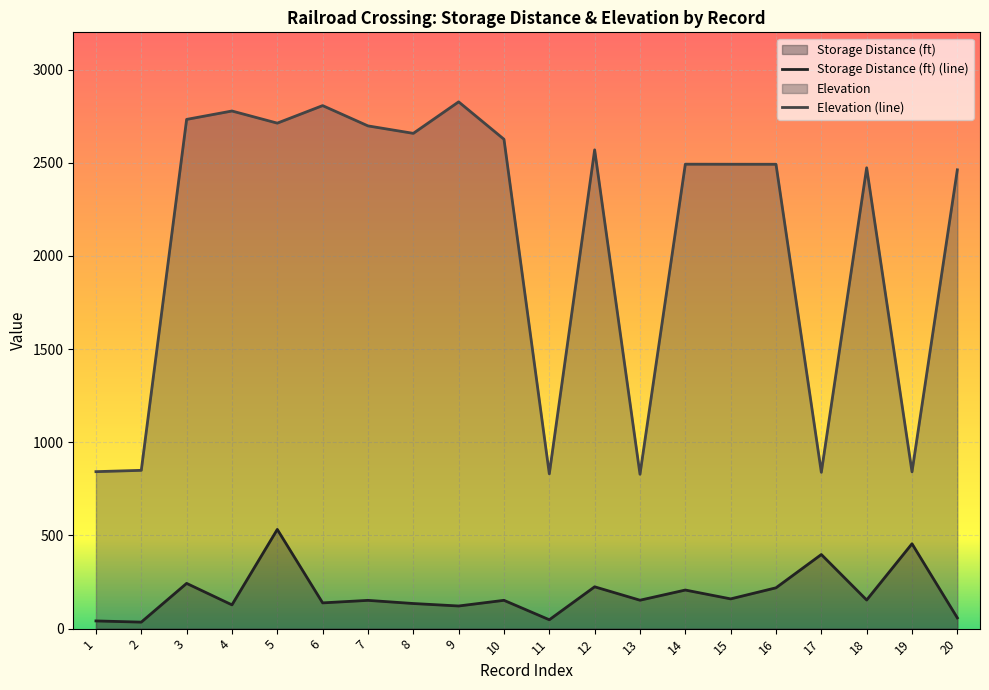

At which label is Storage Distance (ft) closest to 283?

3